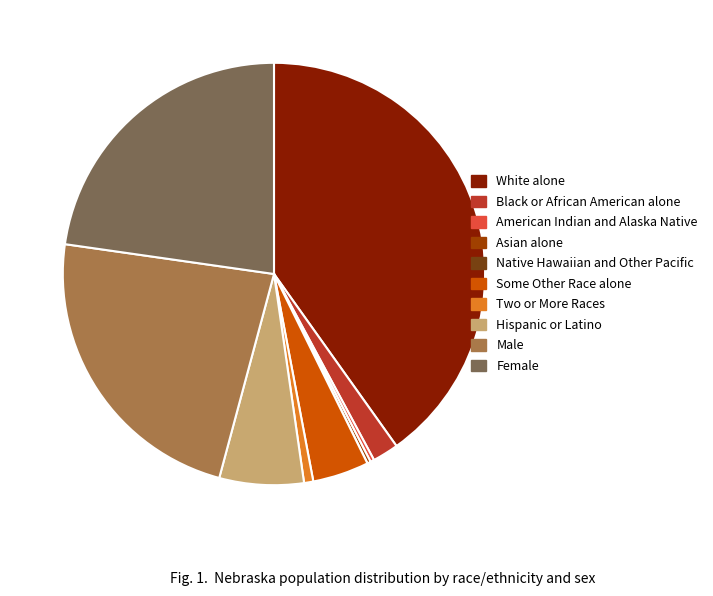

Which slice is the largest?

White alone